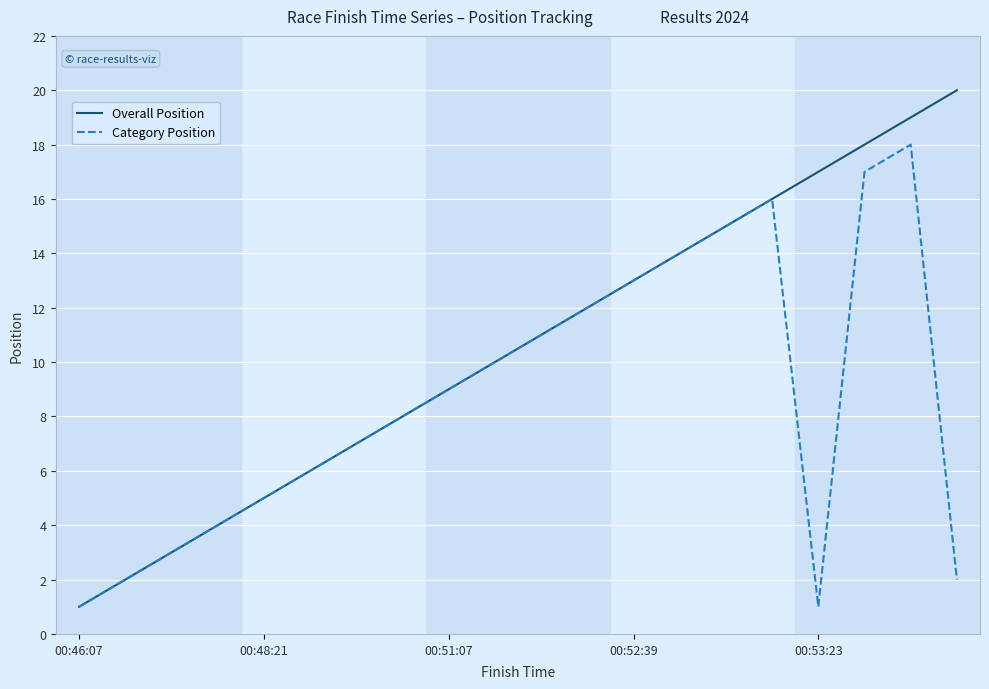

List the series in order of their peak value, highest first.

Overall Position, Category Position